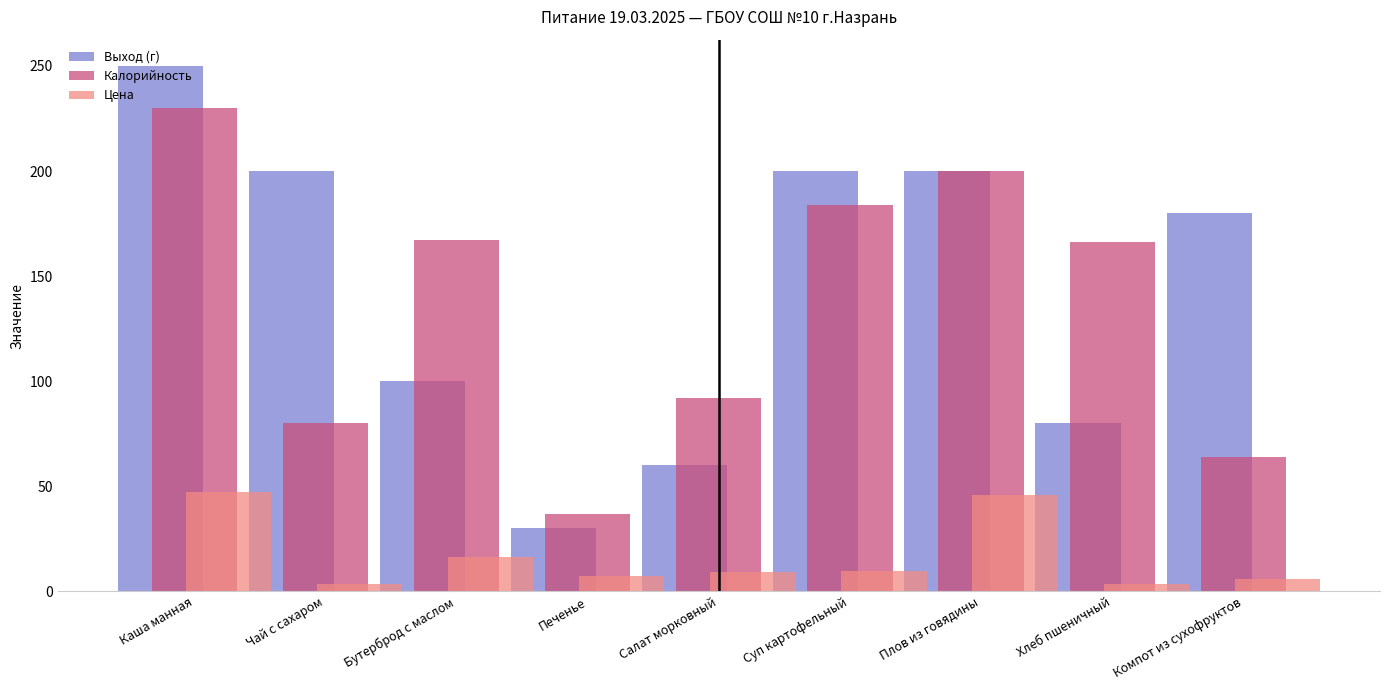

The value of Калорийность at Суп картофельный is 259.6. True or false?

False